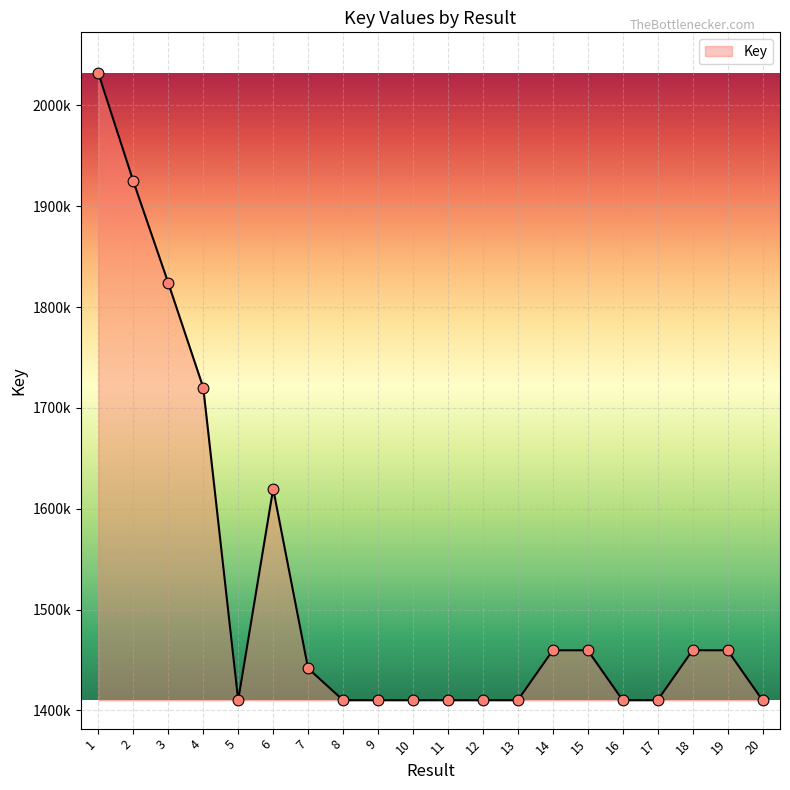

What is the change in value from 7 to 9?

-3156124